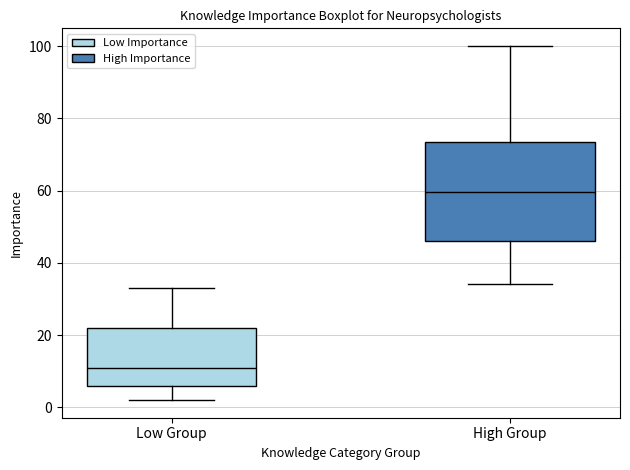

Reading left to right, transcribe this box plot: for each box, give where its median line is, the range the box spans, and where its two whiskers end, as read against the y-axis. The values are not printed on the chart, so give them approximately, as read against the axis.

Low Group: median 12, box 6 to 22, whiskers 2 to 34
High Group: median 60, box 46 to 74, whiskers 34 to 100